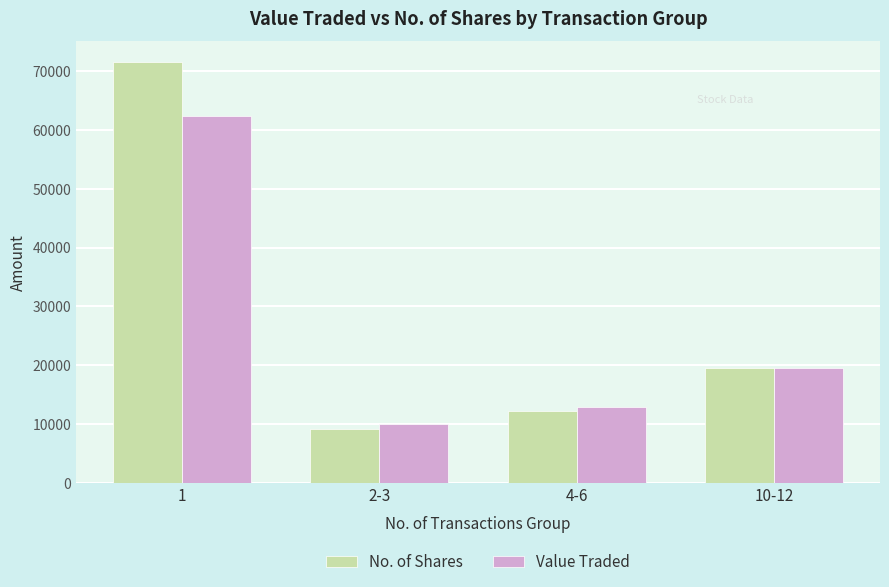

Rank the series at 2-3 from lowest to highest value.

No. of Shares, Value Traded